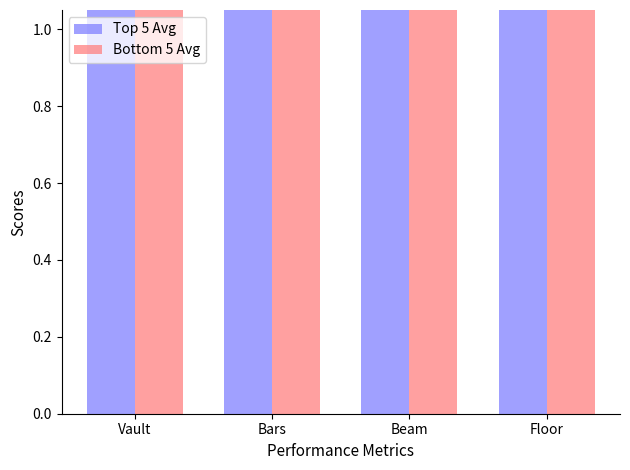

How many series are shown in this chart?

2